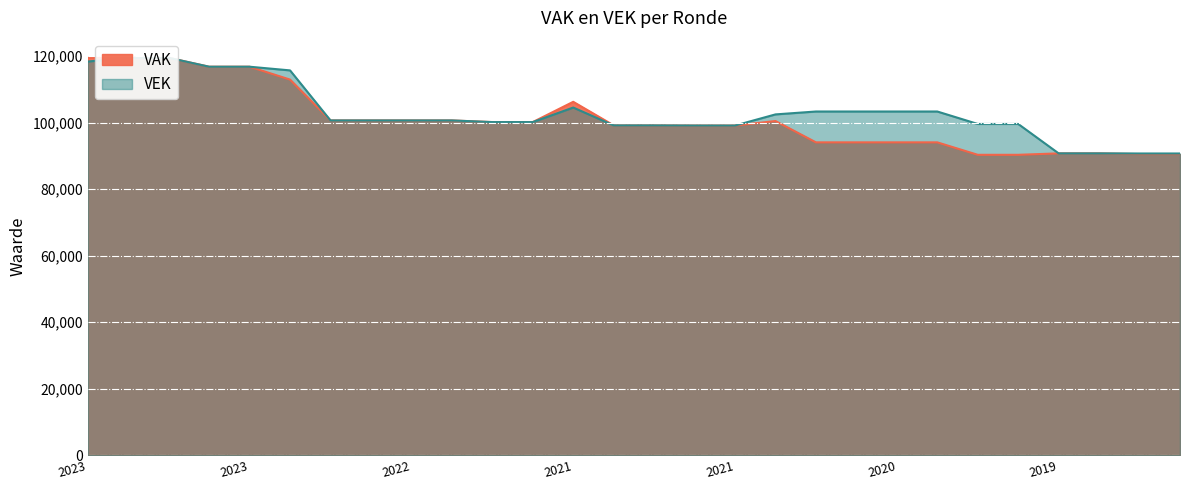

The value of VAK at 2023 is 119514. True or false?

True